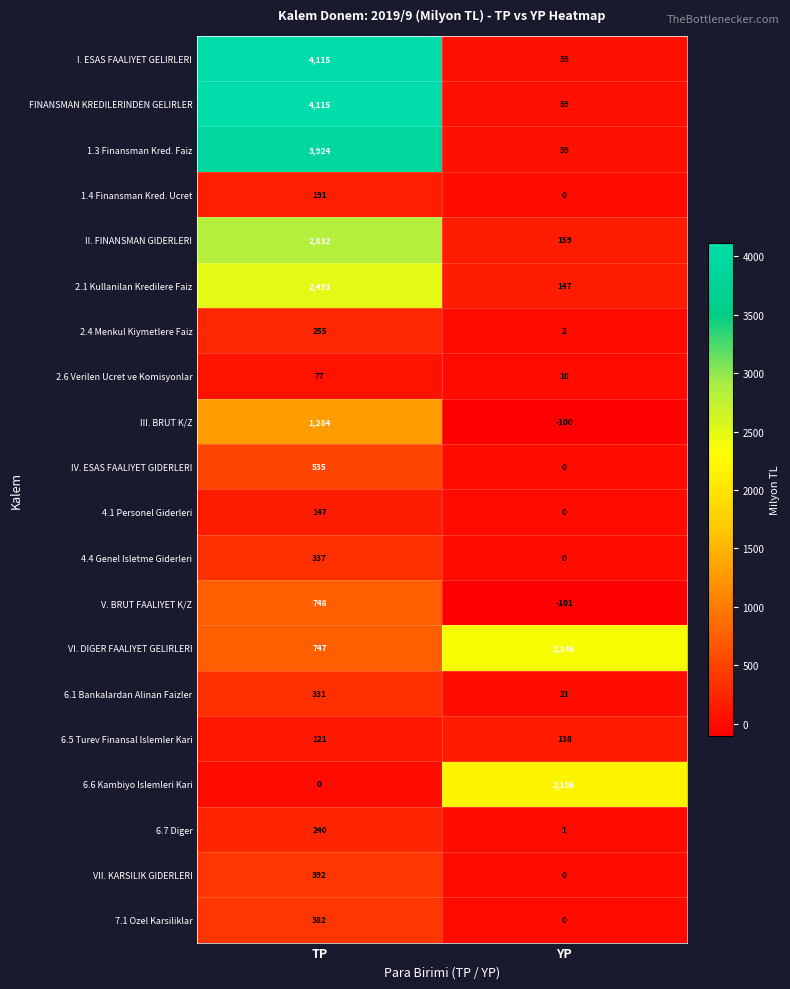

At which label is 6.5 Turev Finansal Islemler Kari closest to 129?

TP